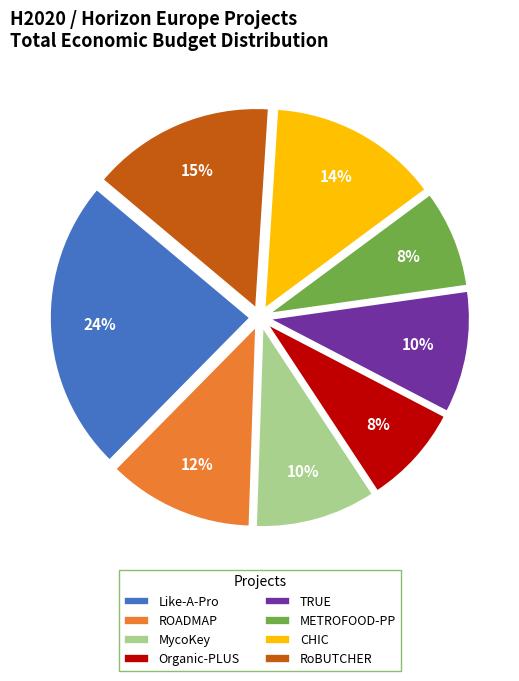

Do Like-A-Pro and MycoKey together represent more than half of the pie?

No